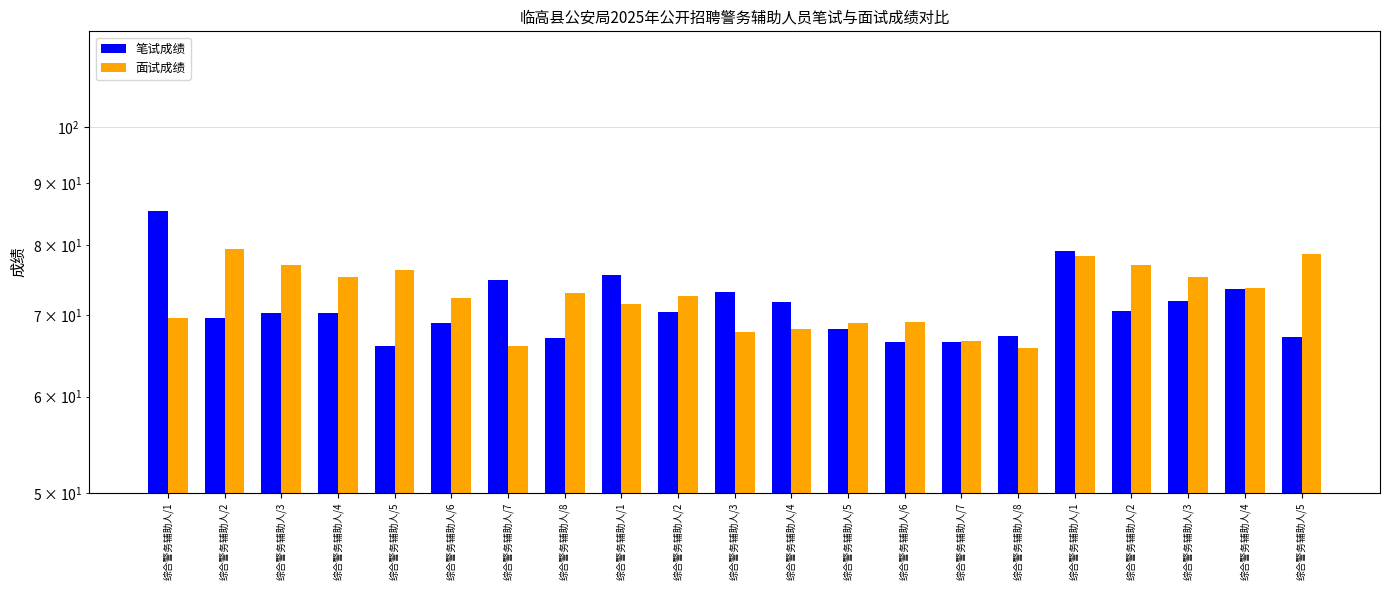

Rank the categories by 面试成绩 value from lowest to highest.

综合警务辅助人/8, 综合警务辅助人/7, 综合警务辅助人/7, 综合警务辅助人/3, 综合警务辅助人/4, 综合警务辅助人/5, 综合警务辅助人/6, 综合警务辅助人/1, 综合警务辅助人/1, 综合警务辅助人/6, 综合警务辅助人/2, 综合警务辅助人/8, 综合警务辅助人/4, 综合警务辅助人/4, 综合警务辅助人/3, 综合警务辅助人/5, 综合警务辅助人/3, 综合警务辅助人/2, 综合警务辅助人/1, 综合警务辅助人/5, 综合警务辅助人/2